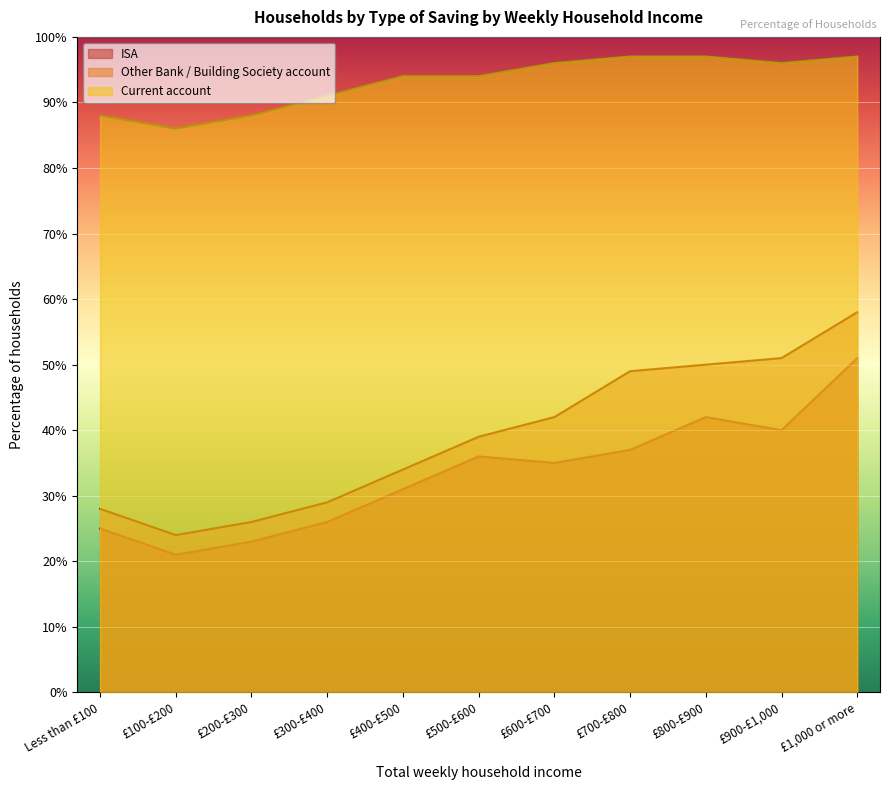

Which has a higher value, £800-£900 or £200-£300?

£800-£900